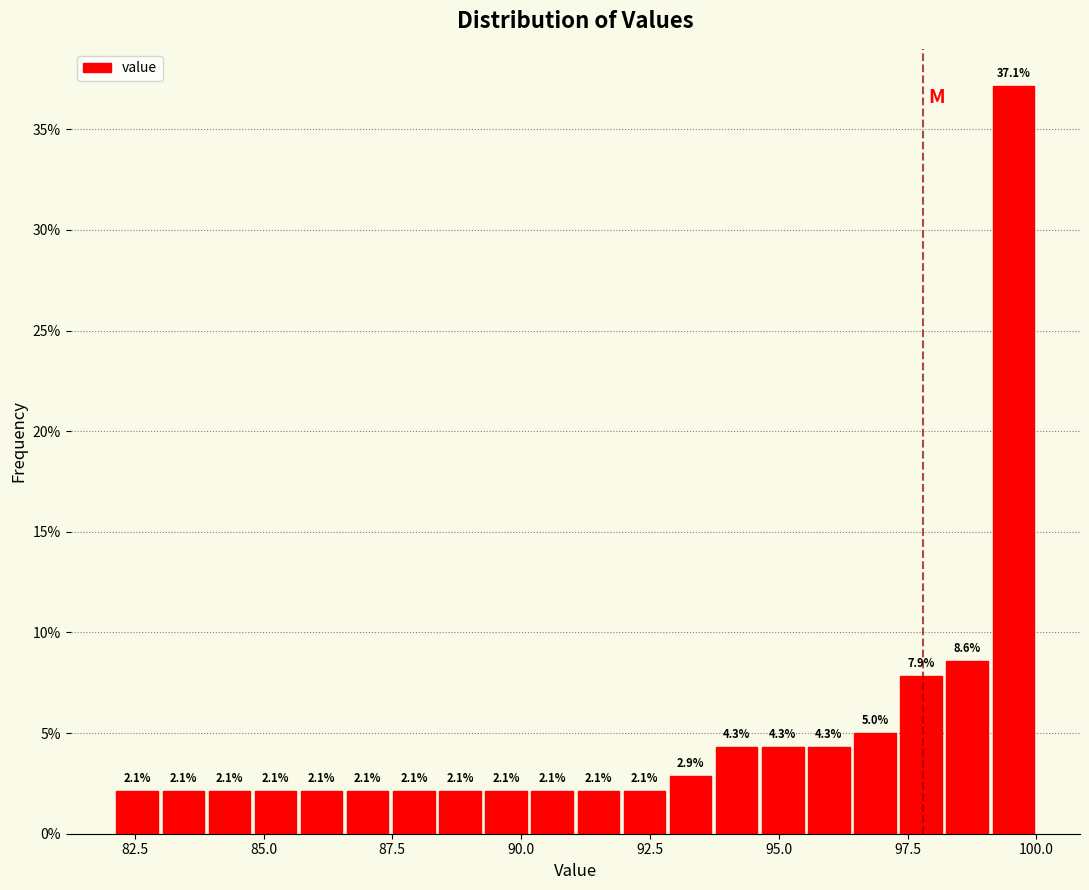

Read against the x-axis, roughly where is the centre of the tallest bar?

99.5